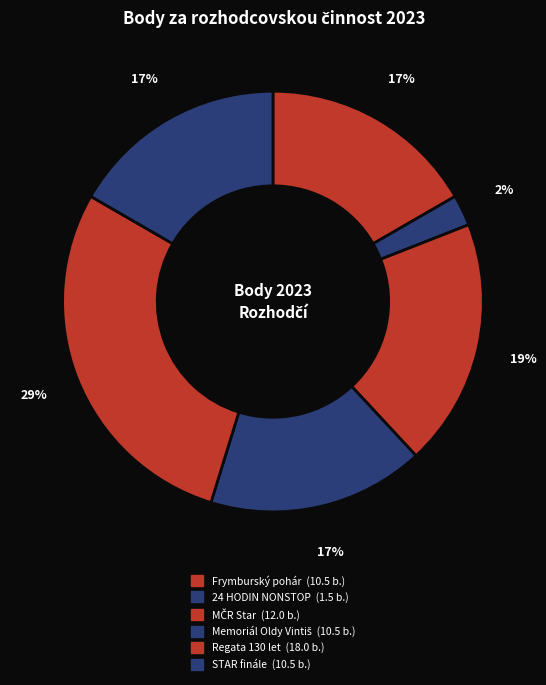

How many segments does this pie chart have?

6